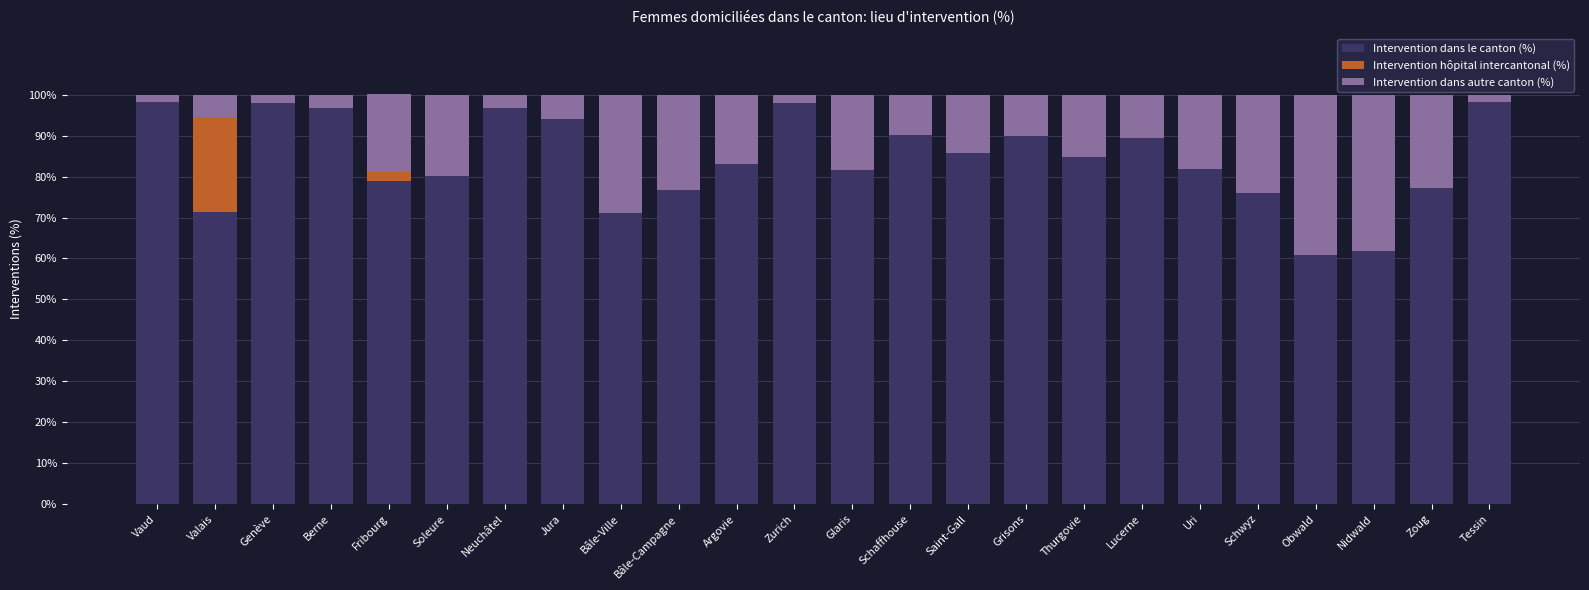

What is the total value across all series at Glaris?

100.0